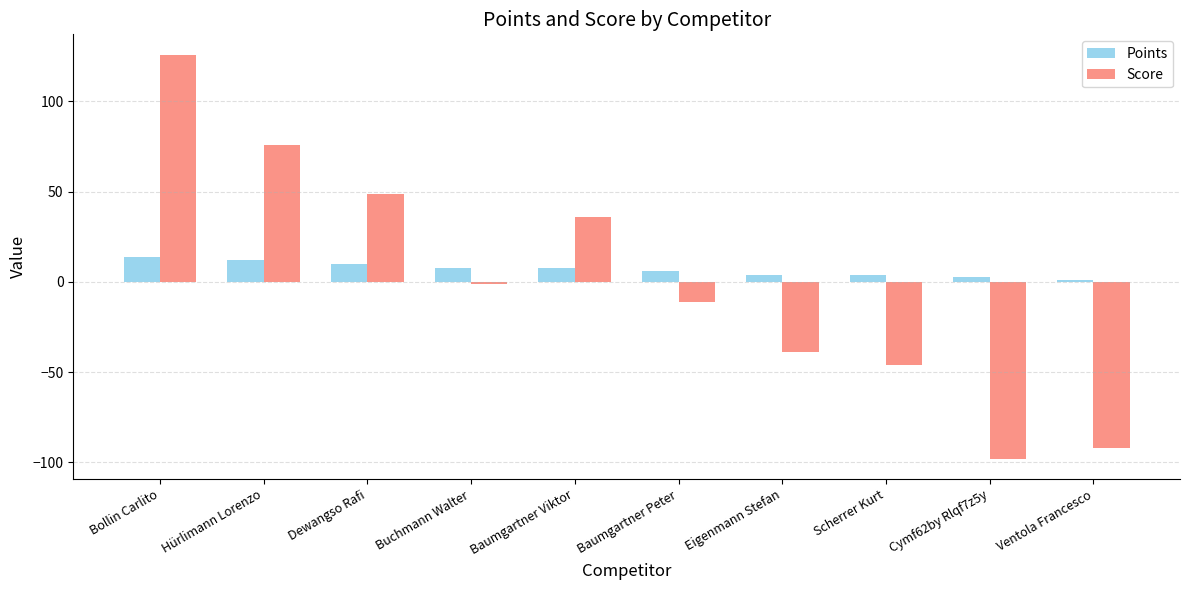

Reading left to right, list all the values displayed in this chart.

Points: 14	12	10	8	8	6	4	4	3	1
Score: 126	76	49	-1	36	-11	-39	-46	-98	-92